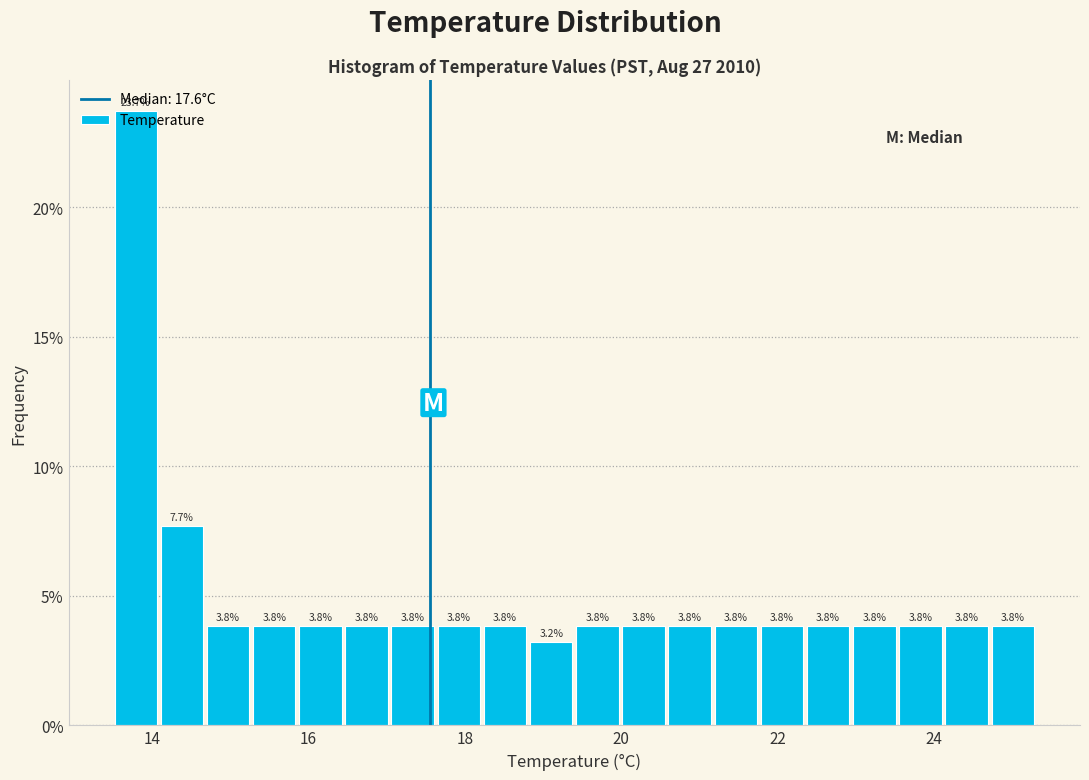

Around what value on the x-axis is the tallest bar? Give the approximate position of its centre, as read against the axis.

13.8